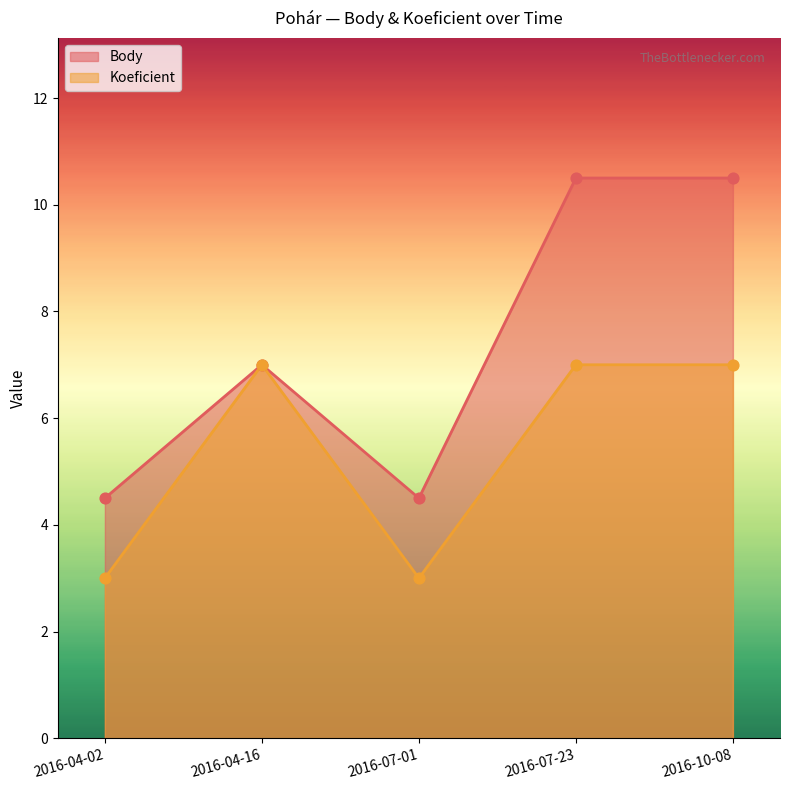

Which series contains the lowest Y value?

Koeficient